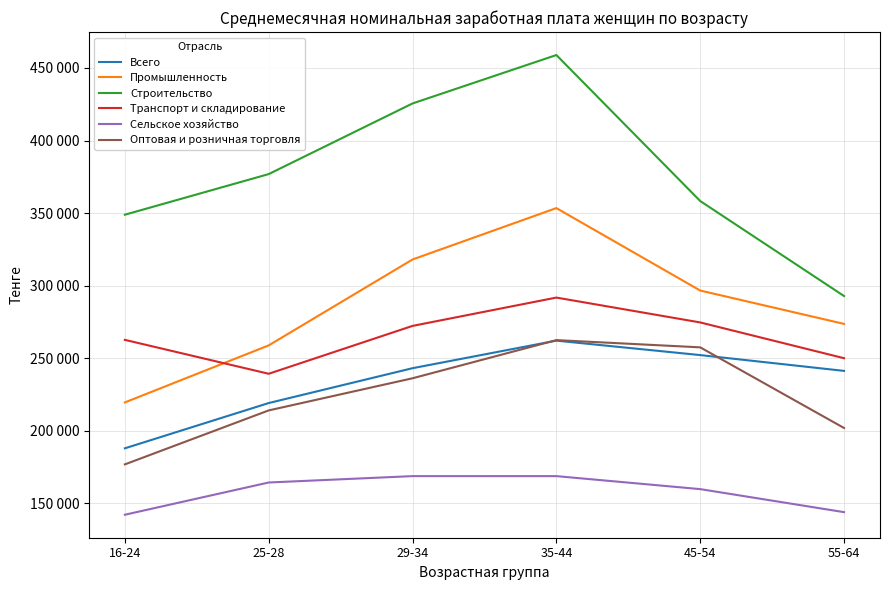

Does the chart display data point markers on the line(s)?

No